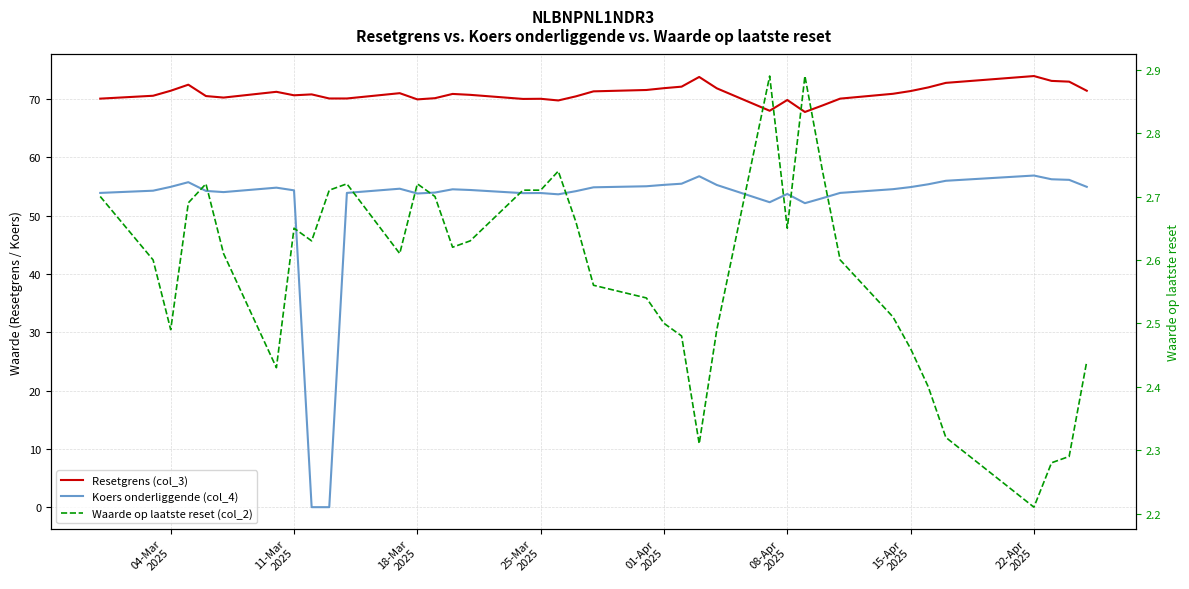

True or false: Koers onderliggende (col_4) and Waarde op laatste reset (col_2) cross at least once.

True